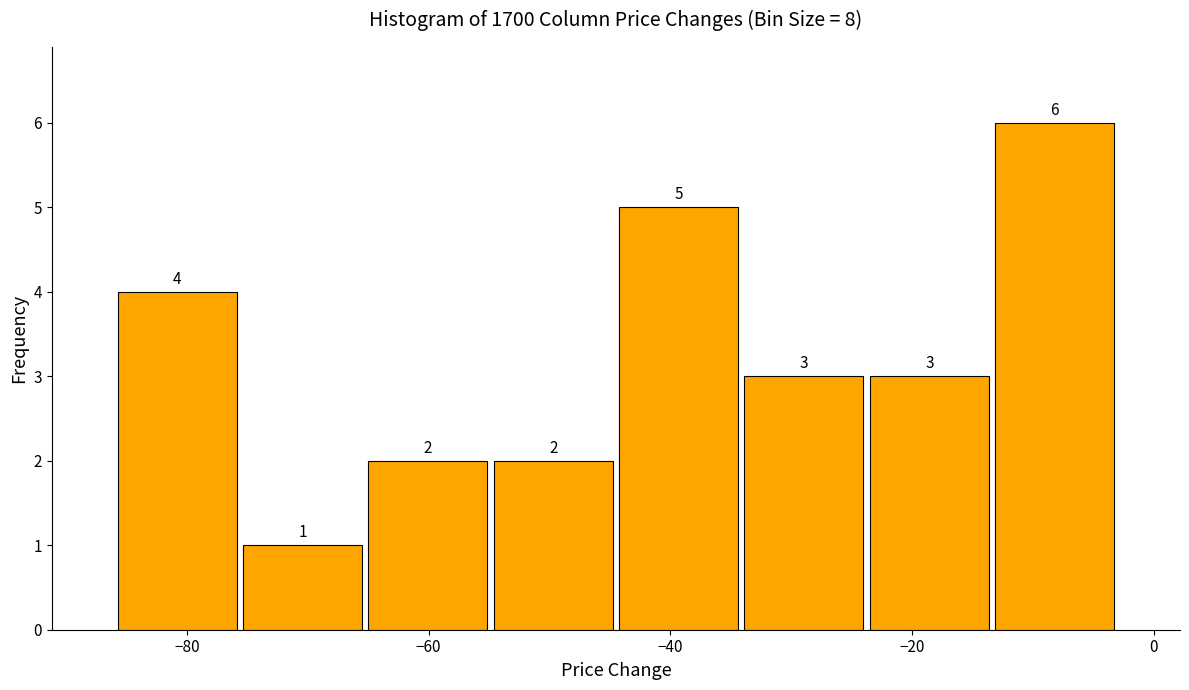

Reading left to right, list every bar in this chart as the range it spans on the x-axis followed by its height. The bar edges are not printed on the chart, so give them approximately, as read against the axis.

-86 to -76: 4
-76 to -66: 1
-66 to -54: 2
-54 to -44: 2
-44 to -34: 5
-34 to -24: 3
-24 to -14: 3
-14 to -2: 6